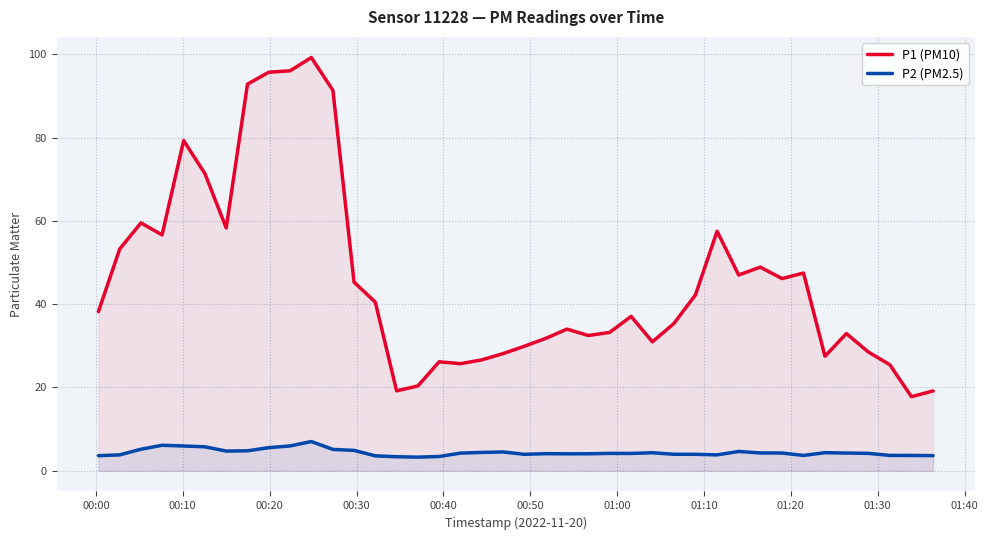

Which series has the largest range (max minus min)?

P1 (PM10)